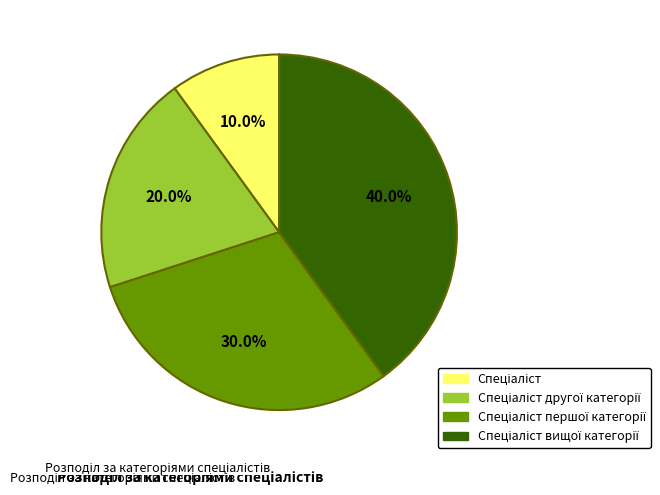

Is there any slice that represents more than half of the pie?

No